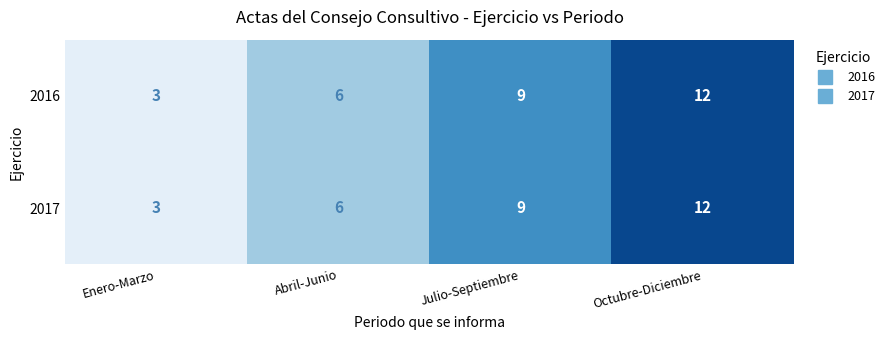

At which category is the sum across all series the highest?

Octubre-Diciembre